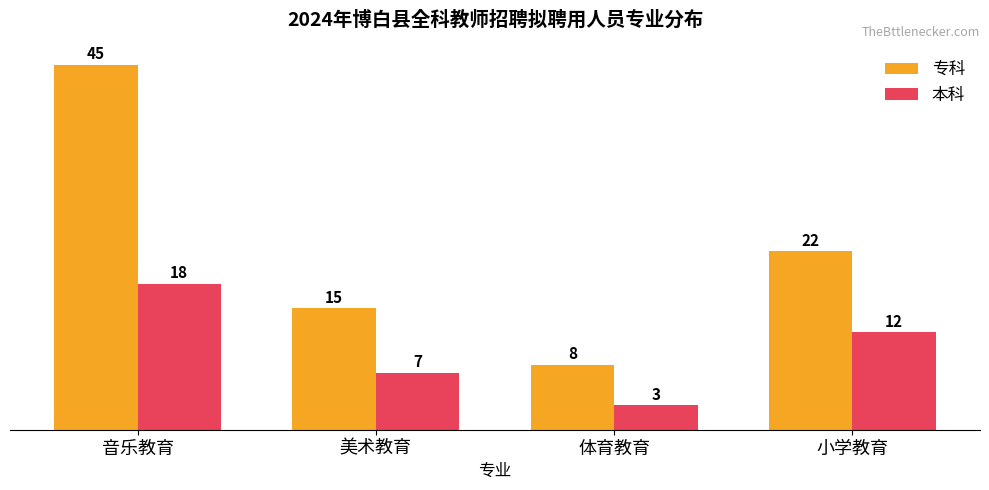

How many distinct data groups are displayed?

2